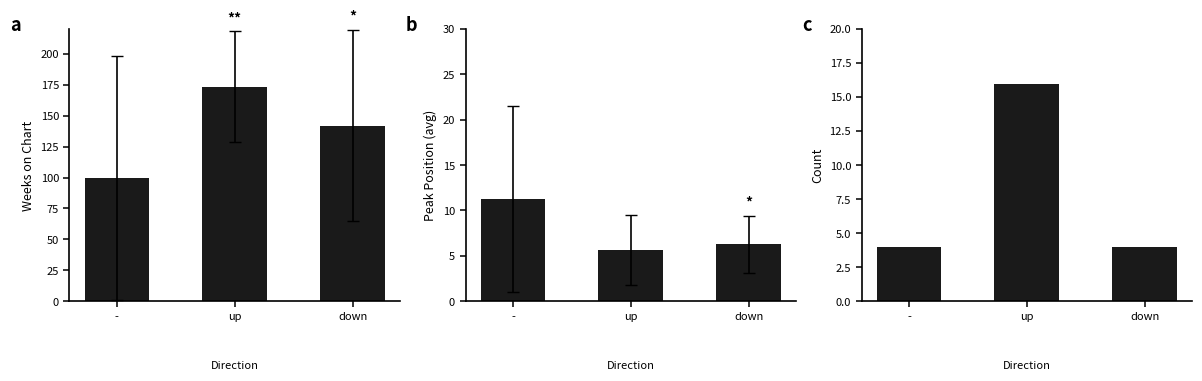

At which label does Peak Position (avg) reach its minimum?

up